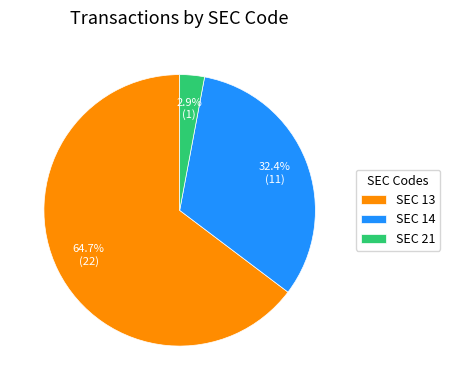

Between SEC 13 and SEC 14, which is larger?

SEC 13